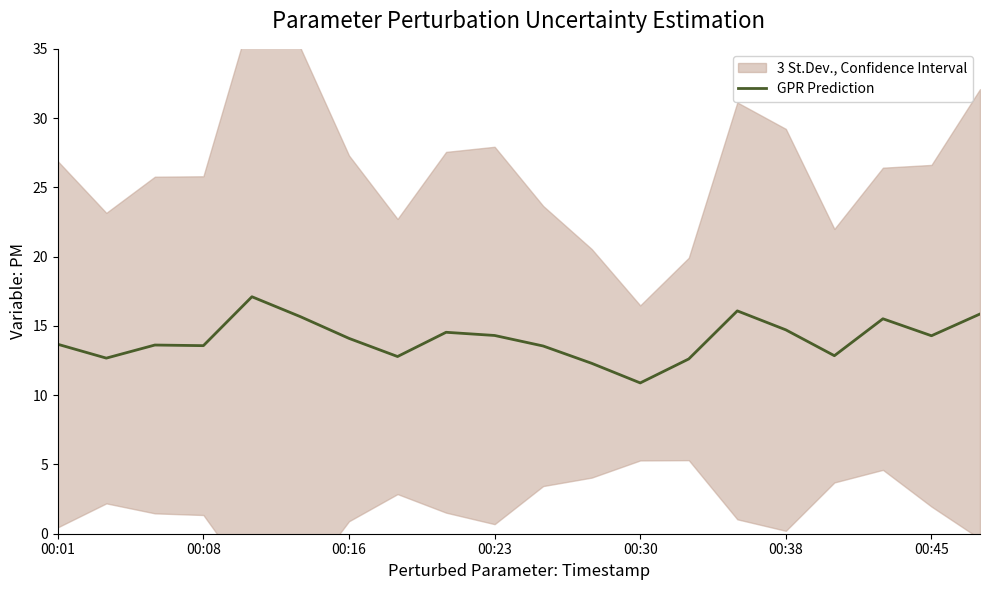

True or false: GPR Prediction has a value of 21.9 at 00:45.

False